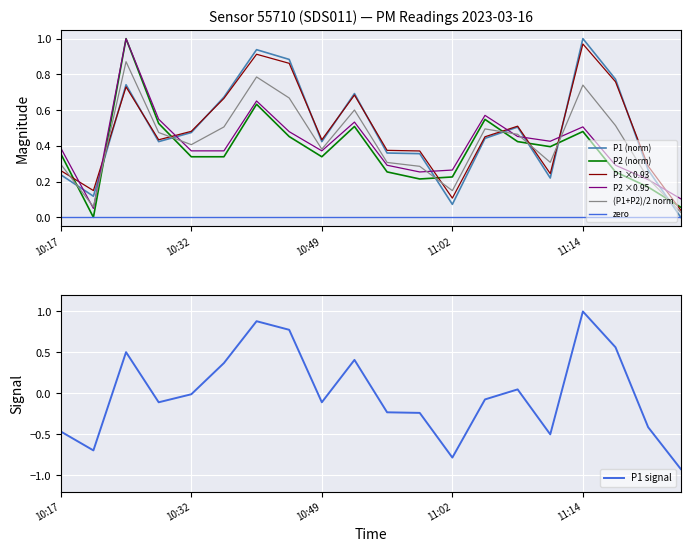

What is the average value of the P1 series?

0.5